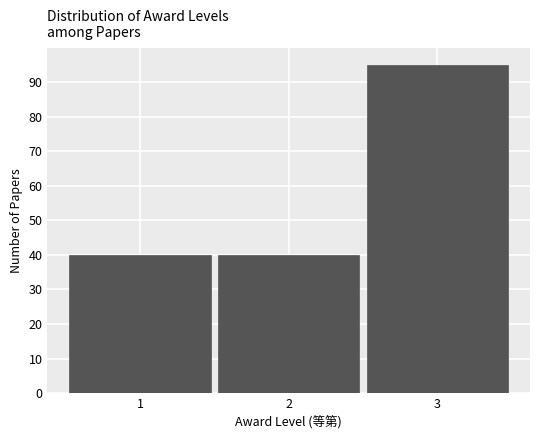

How tall is the bar that spans 2.5 to 3.5 on the x-axis? The values are not printed on the chart, so give them approximately, as read against the axis.

95